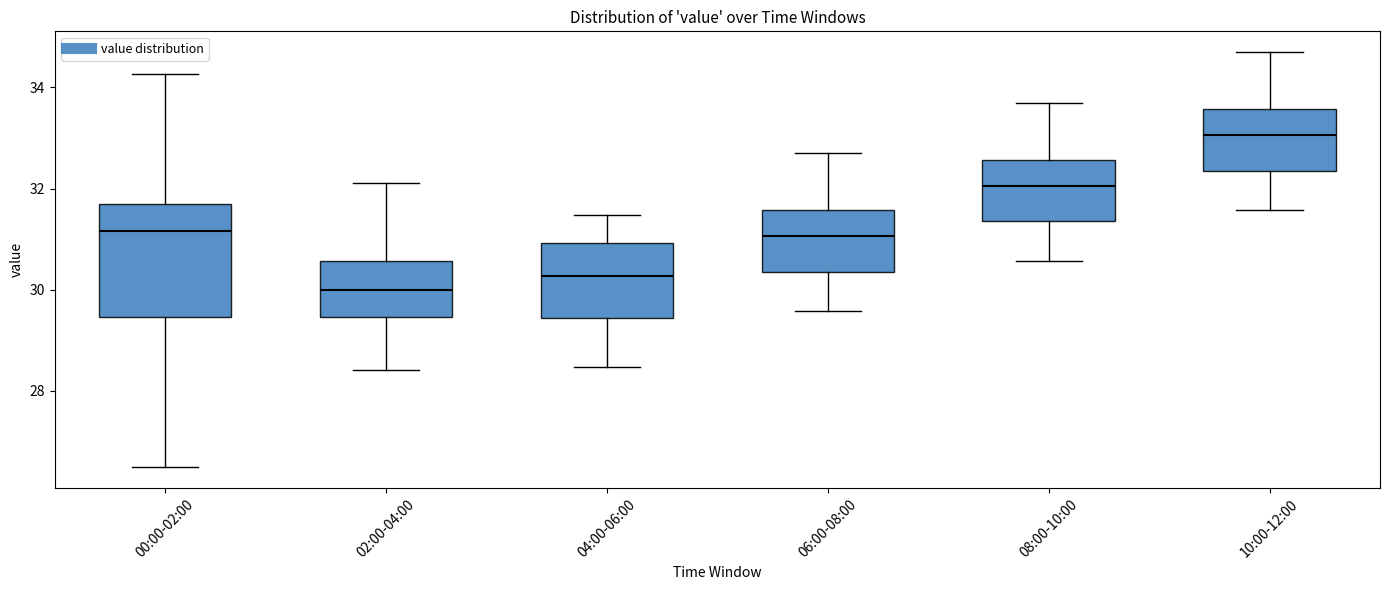

Reading left to right, transcribe this box plot: for each box, give where its median line is, the range the box spans, and where its two whiskers end, as read against the y-axis. The values are not printed on the chart, so give them approximately, as read against the axis.

00:00-02:00: median 31.2, box 29.4 to 31.8, whiskers 26.4 to 34.2
02:00-04:00: median 30.0, box 29.4 to 30.6, whiskers 28.4 to 32.2
04:00-06:00: median 30.2, box 29.4 to 31.0, whiskers 28.4 to 31.4
06:00-08:00: median 31.0, box 30.4 to 31.6, whiskers 29.6 to 32.8
08:00-10:00: median 32.0, box 31.4 to 32.6, whiskers 30.6 to 33.8
10:00-12:00: median 33.0, box 32.4 to 33.6, whiskers 31.6 to 34.8